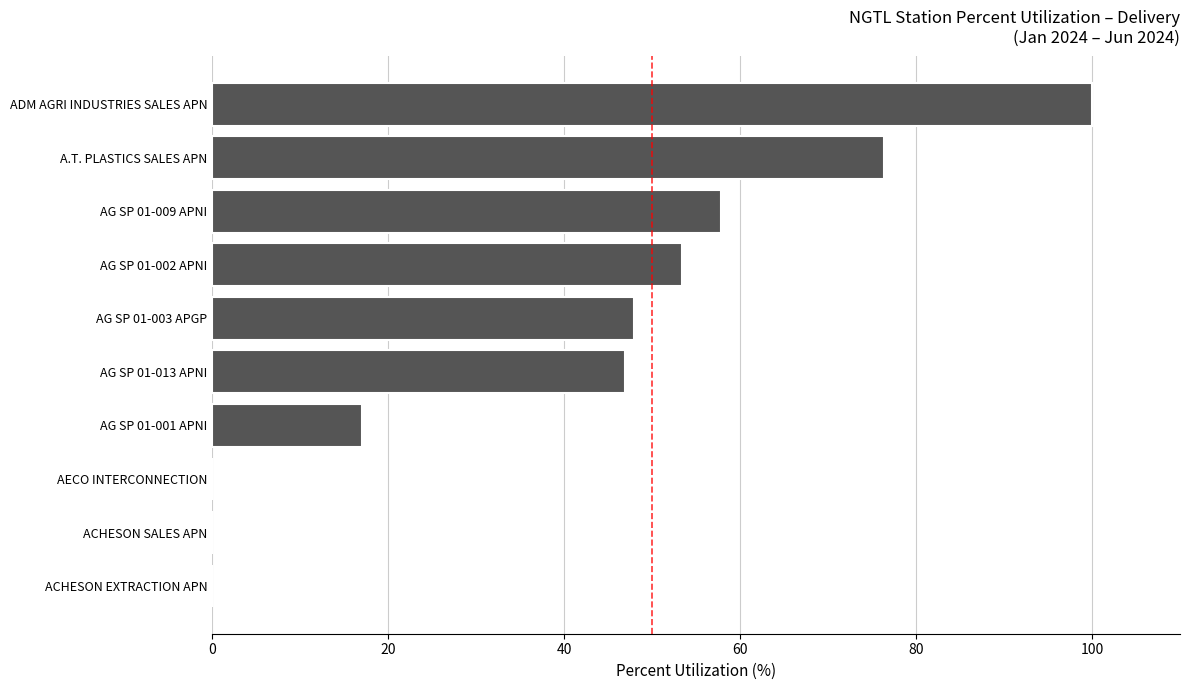

What is the change in value from AG SP 01-001 APNI to AG SP 01-002 APNI?

+36.4